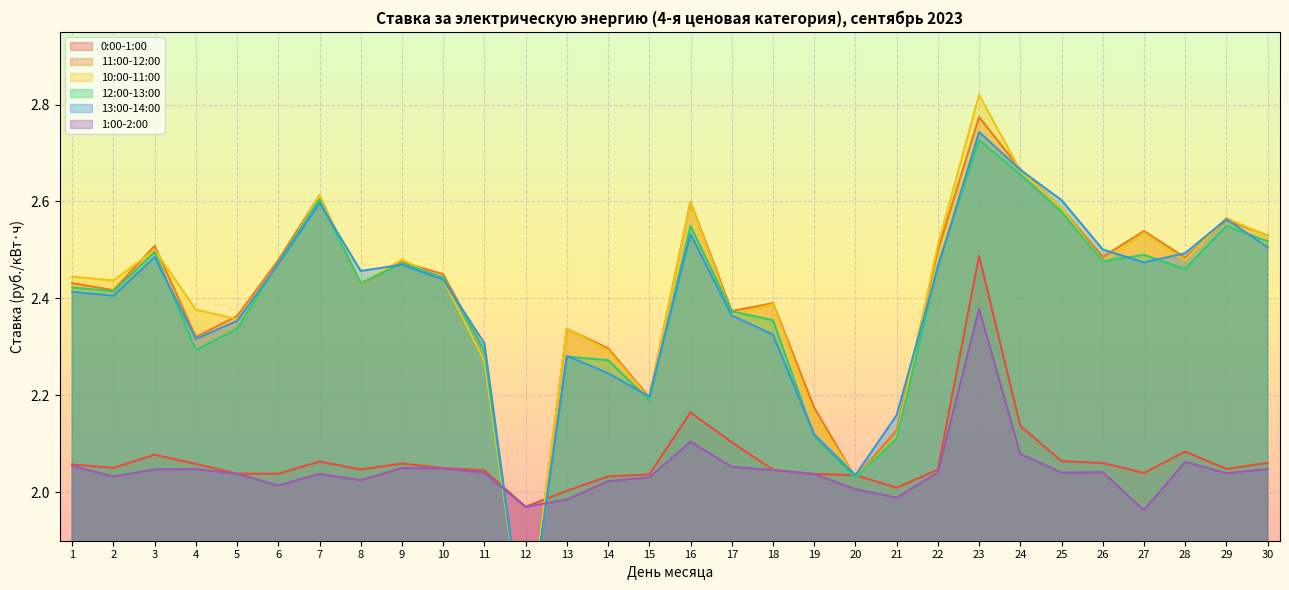

Reading left to right, what are all the values shown in this chart?

0:00-1:00: 1=2.1	2=2.1	3=2.1	4=2.1	5=2.0	6=2.0	7=2.1	8=2.0	9=2.1	10=2.0	11=2.0	12=2.0	13=2.0	14=2.0	15=2.0	16=2.2	17=2.1	18=2.0	19=2.0	20=2.0	21=2.0	22=2.0	23=2.5	24=2.1	25=2.1	26=2.1	27=2.0	28=2.1	29=2.0	30=2.1
11:00-12:00: 1=2.4	2=2.4	3=2.5	4=2.3	5=2.4	6=2.5	7=2.6	8=2.4	9=2.5	10=2.5	11=2.3	12=1.7	13=2.3	14=2.3	15=2.2	16=2.6	17=2.4	18=2.4	19=2.2	20=2.0	21=2.1	22=2.5	23=2.8	24=2.7	25=2.6	26=2.5	27=2.5	28=2.5	29=2.6	30=2.5
10:00-11:00: 1=2.4	2=2.4	3=2.5	4=2.4	5=2.4	6=2.5	7=2.6	8=2.4	9=2.5	10=2.4	11=2.3	12=1.7	13=2.3	14=2.3	15=2.2	16=2.6	17=2.4	18=2.4	19=2.2	20=2.0	21=2.1	22=2.5	23=2.8	24=2.7	25=2.6	26=2.5	27=2.5	28=2.5	29=2.6	30=2.5
12:00-13:00: 1=2.4	2=2.4	3=2.5	4=2.3	5=2.3	6=2.5	7=2.6	8=2.4	9=2.5	10=2.4	11=2.3	12=1.7	13=2.3	14=2.3	15=2.2	16=2.5	17=2.4	18=2.4	19=2.1	20=2.0	21=2.1	22=2.5	23=2.7	24=2.7	25=2.6	26=2.5	27=2.5	28=2.5	29=2.5	30=2.5
13:00-14:00: 1=2.4	2=2.4	3=2.5	4=2.3	5=2.4	6=2.5	7=2.6	8=2.5	9=2.5	10=2.4	11=2.3	12=1.7	13=2.3	14=2.2	15=2.2	16=2.5	17=2.4	18=2.3	19=2.1	20=2.0	21=2.2	22=2.5	23=2.7	24=2.7	25=2.6	26=2.5	27=2.5	28=2.5	29=2.6	30=2.5
1:00-2:00: 1=2.1	2=2.0	3=2.0	4=2.0	5=2.0	6=2.0	7=2.0	8=2.0	9=2.0	10=2.0	11=2.0	12=2.0	13=2.0	14=2.0	15=2.0	16=2.1	17=2.1	18=2.0	19=2.0	20=2.0	21=2.0	22=2.0	23=2.4	24=2.1	25=2.0	26=2.0	27=2.0	28=2.1	29=2.0	30=2.0